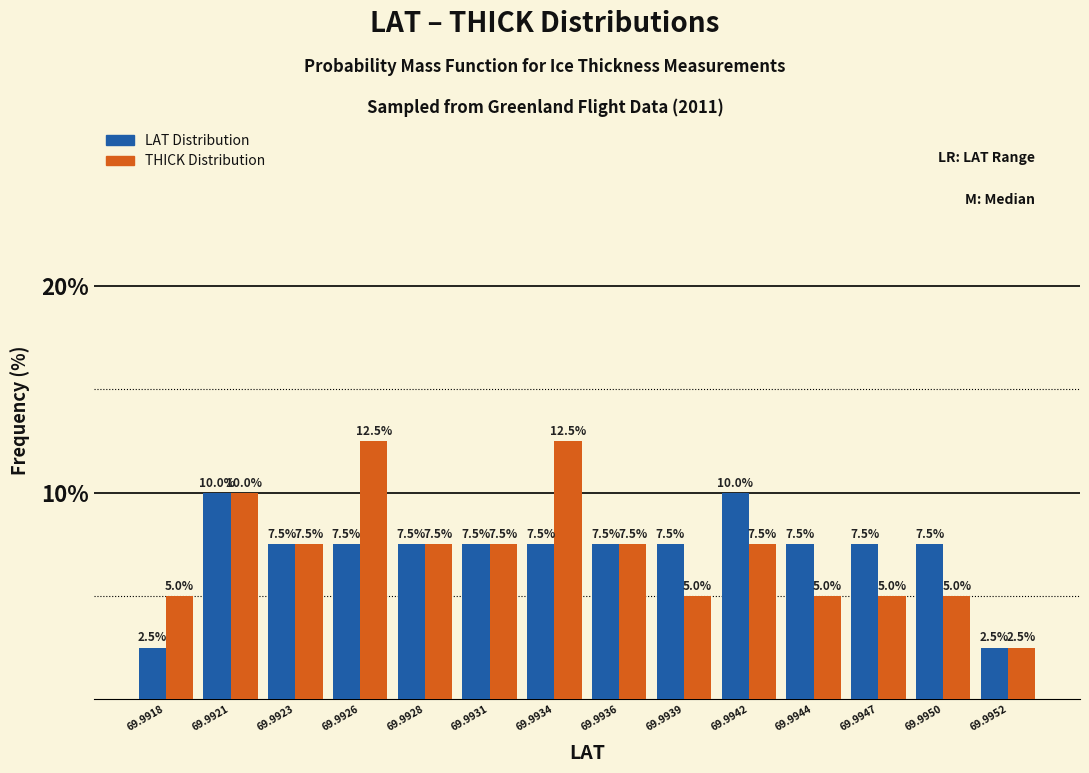

Reading left to right, extract all data points from this chart.

LAT Distribution: 2.5	10.0	7.5	7.5	7.5	7.5	7.5	7.5	7.5	10.0	7.5	7.5	7.5	2.5
THICK Distribution: 5.0	10.0	7.5	12.5	7.5	7.5	12.5	7.5	5.0	7.5	5.0	5.0	5.0	2.5